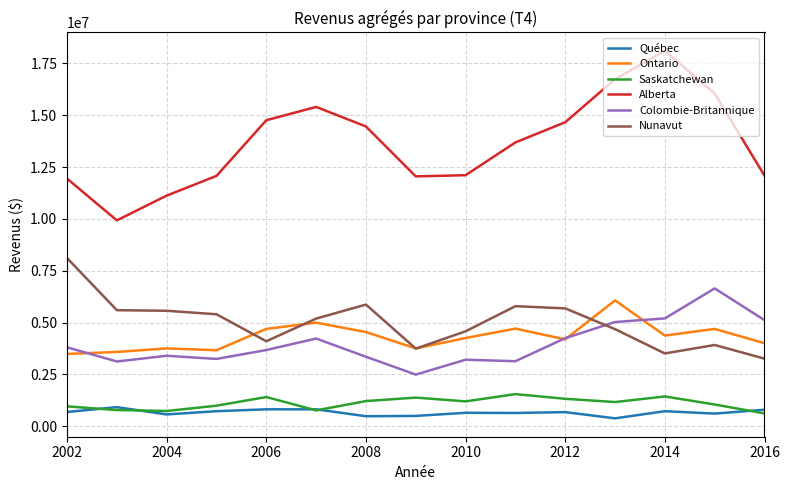

Which series has the largest range (max minus min)?

Alberta